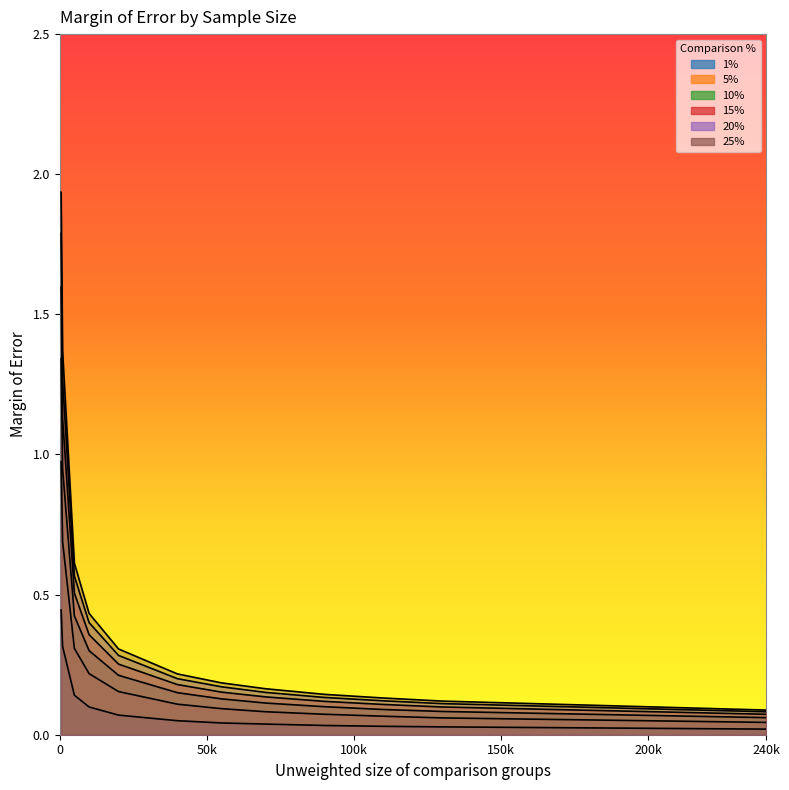

What is the sum of the 25% values at 110000 and 10000?

0.6